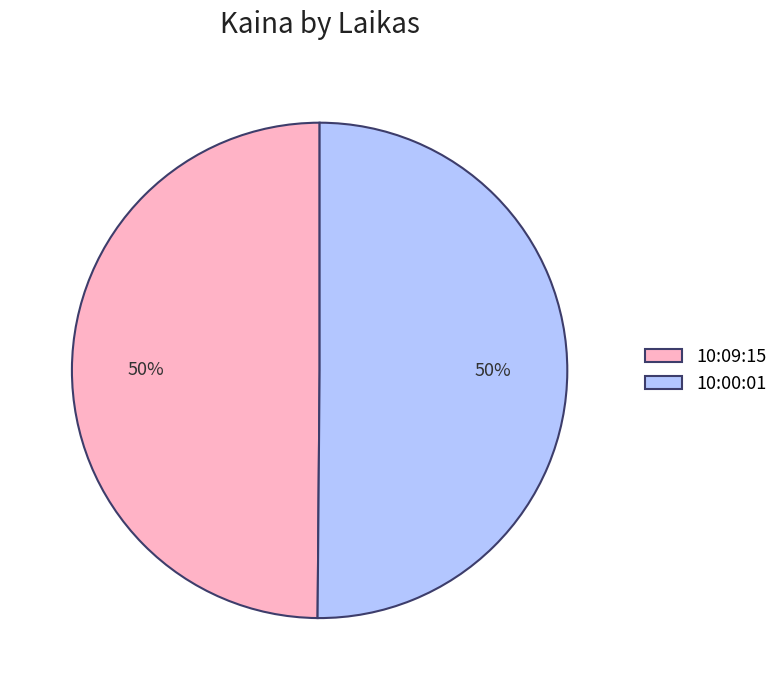

How many segments does this pie chart have?

2